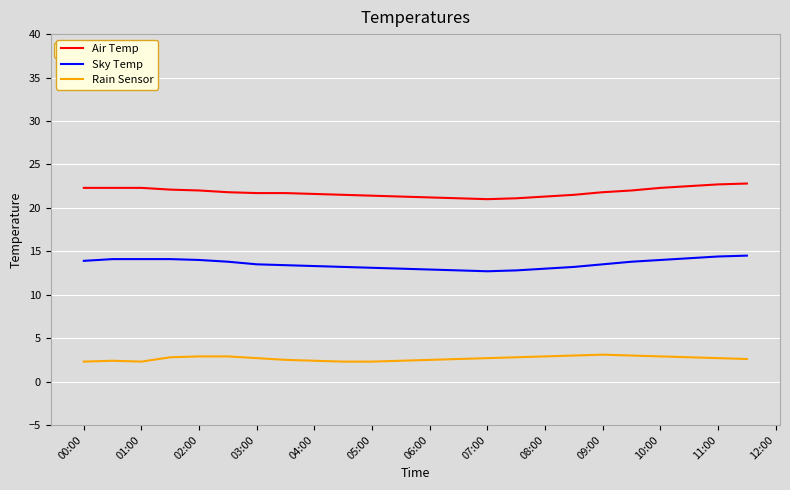

What is the minimum value for Sky Temp?

12.7